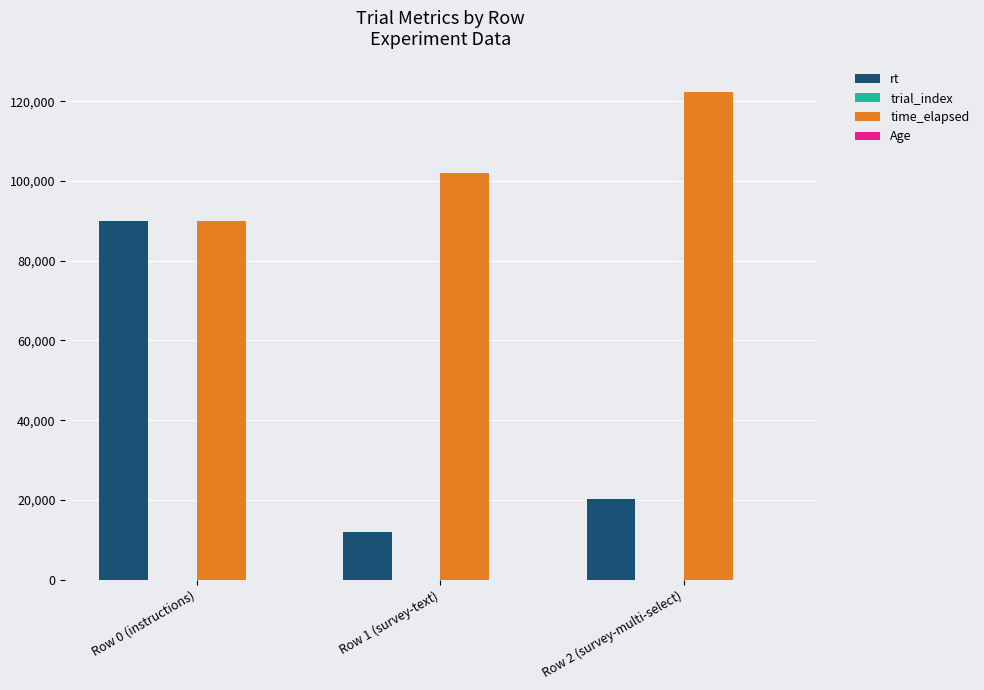

What is the spread (max minus min) of values at Row 2 (survey-multi-select)?

122268